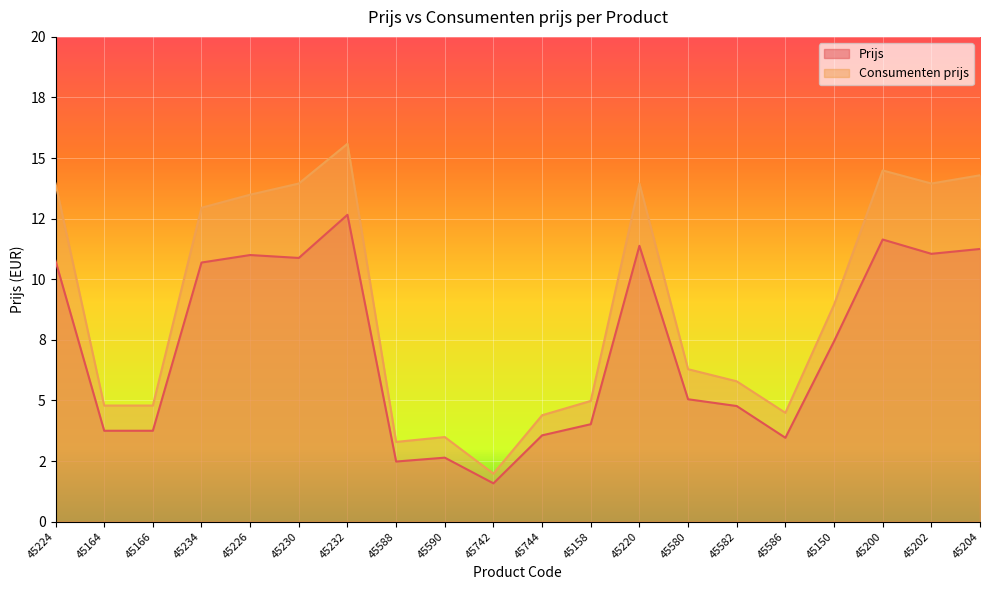

What is the value of the Prijs point at the 13th from the left?

11.4